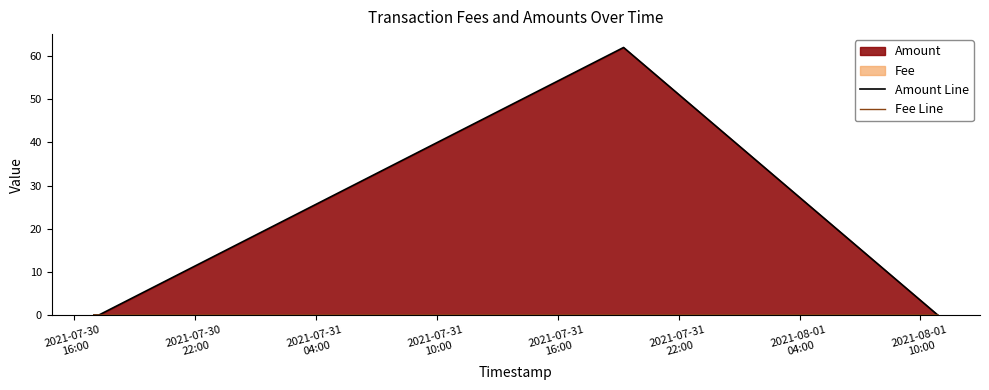

After their last crossing, which series has the higher values: Amount Line or Fee Line?

Fee Line